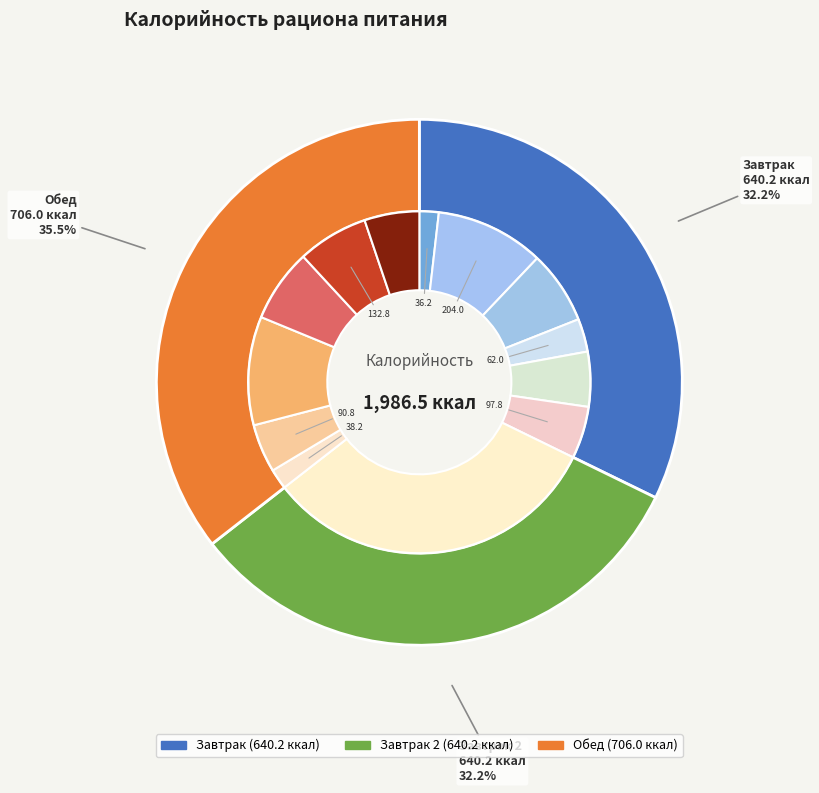

Count the number of slices in the pie.

3